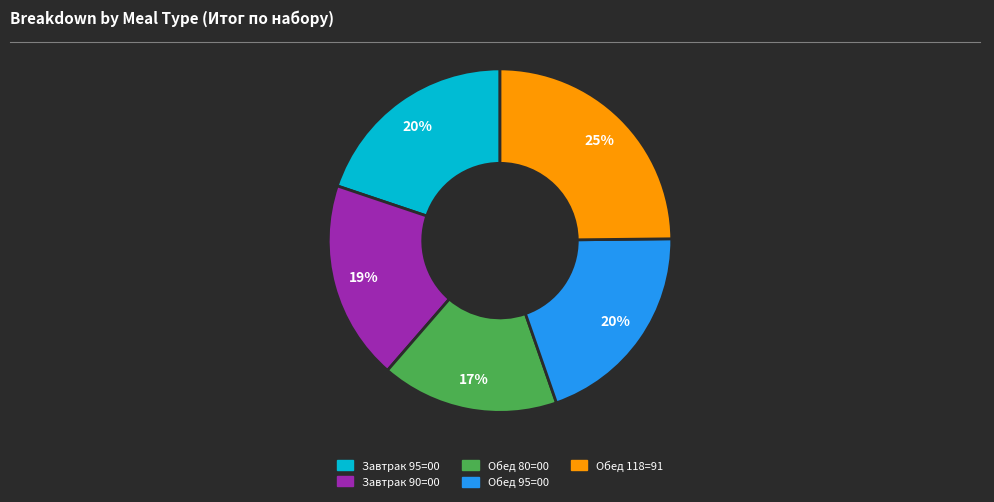

To the nearest percent, what portion does Завтрак 90=00 represent?

19%